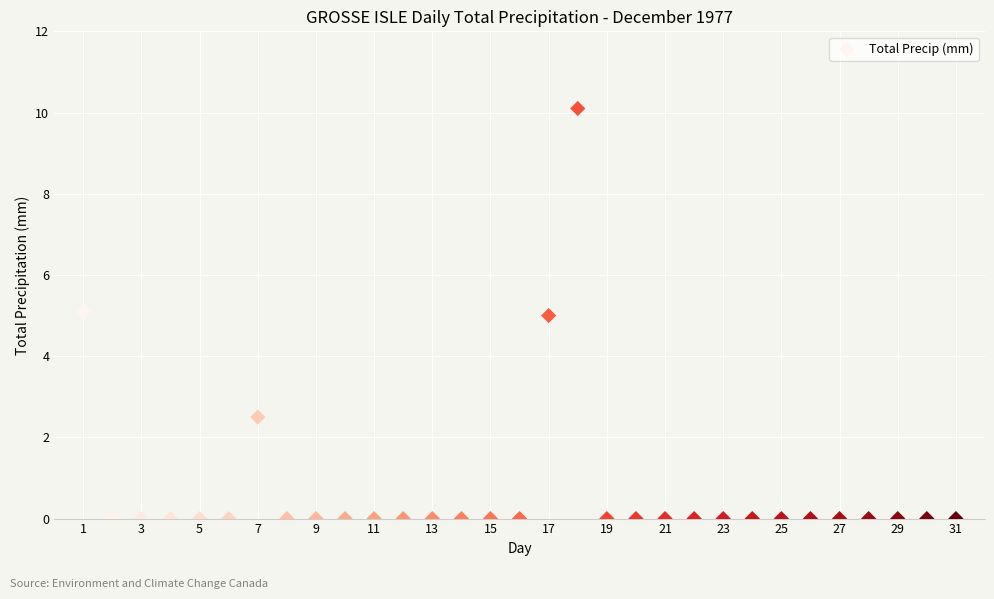

What is the range of Y values (max minus min)?

10.1